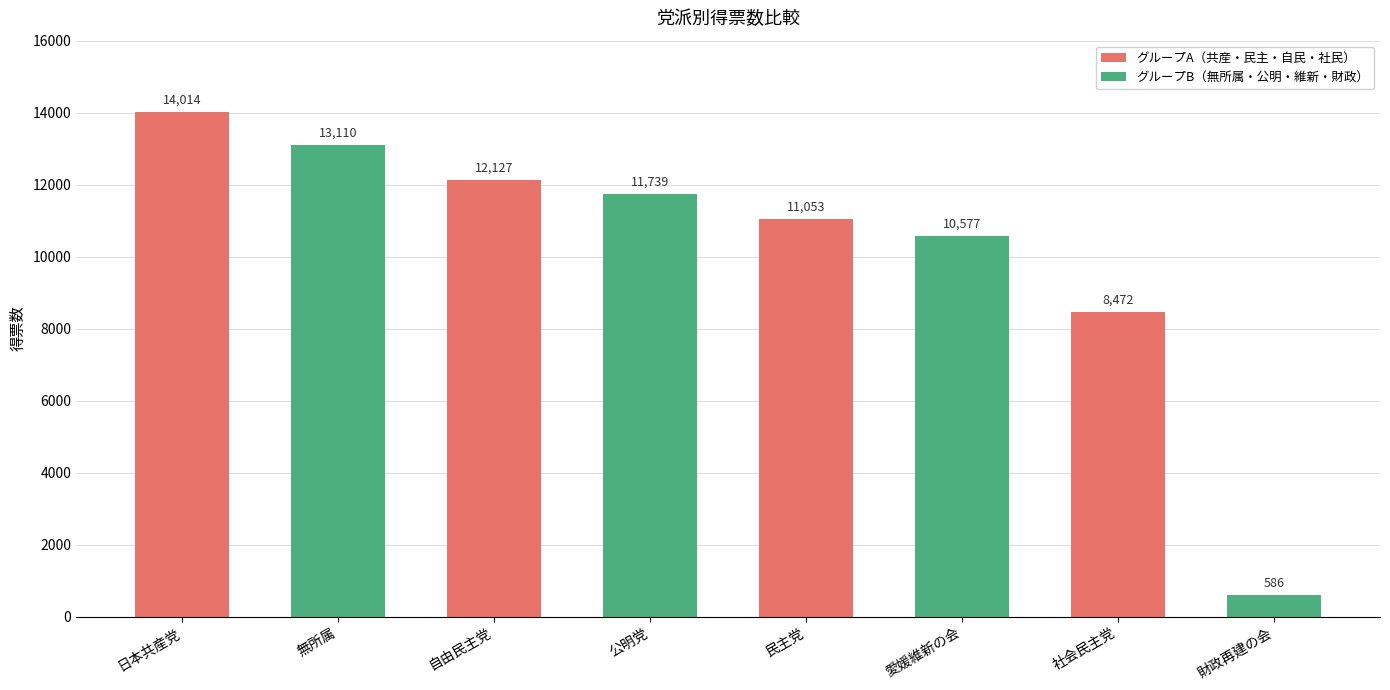

Reading left to right, what are all the values shown in this chart?

日本共産党=14014	無所属=13110	自由民主党=12127	公明党=11739	民主党=11053	愛媛維新の会=10577	社会民主党=8472	財政再建の会=586